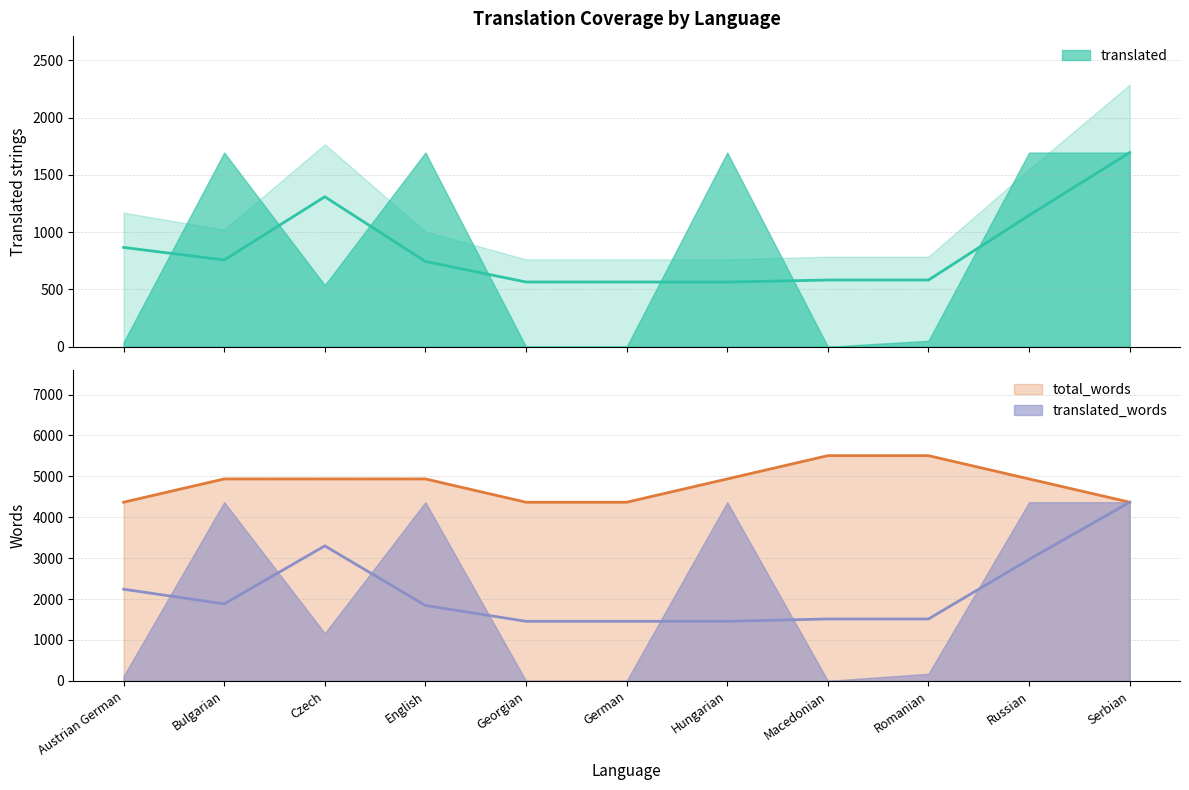

How many data points does each series have?

11